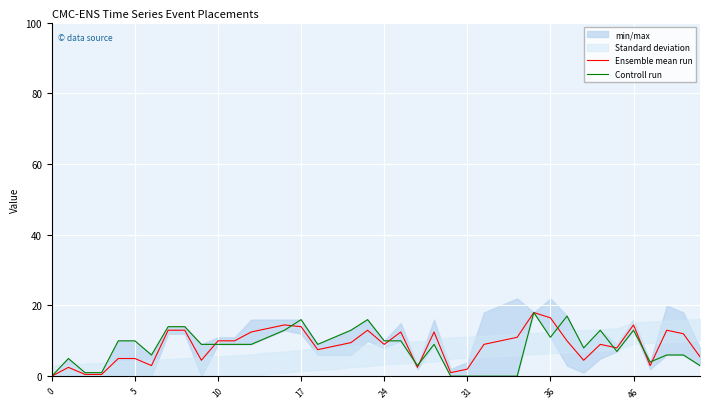

What is the maximum value for Ensemble mean run?

18.0